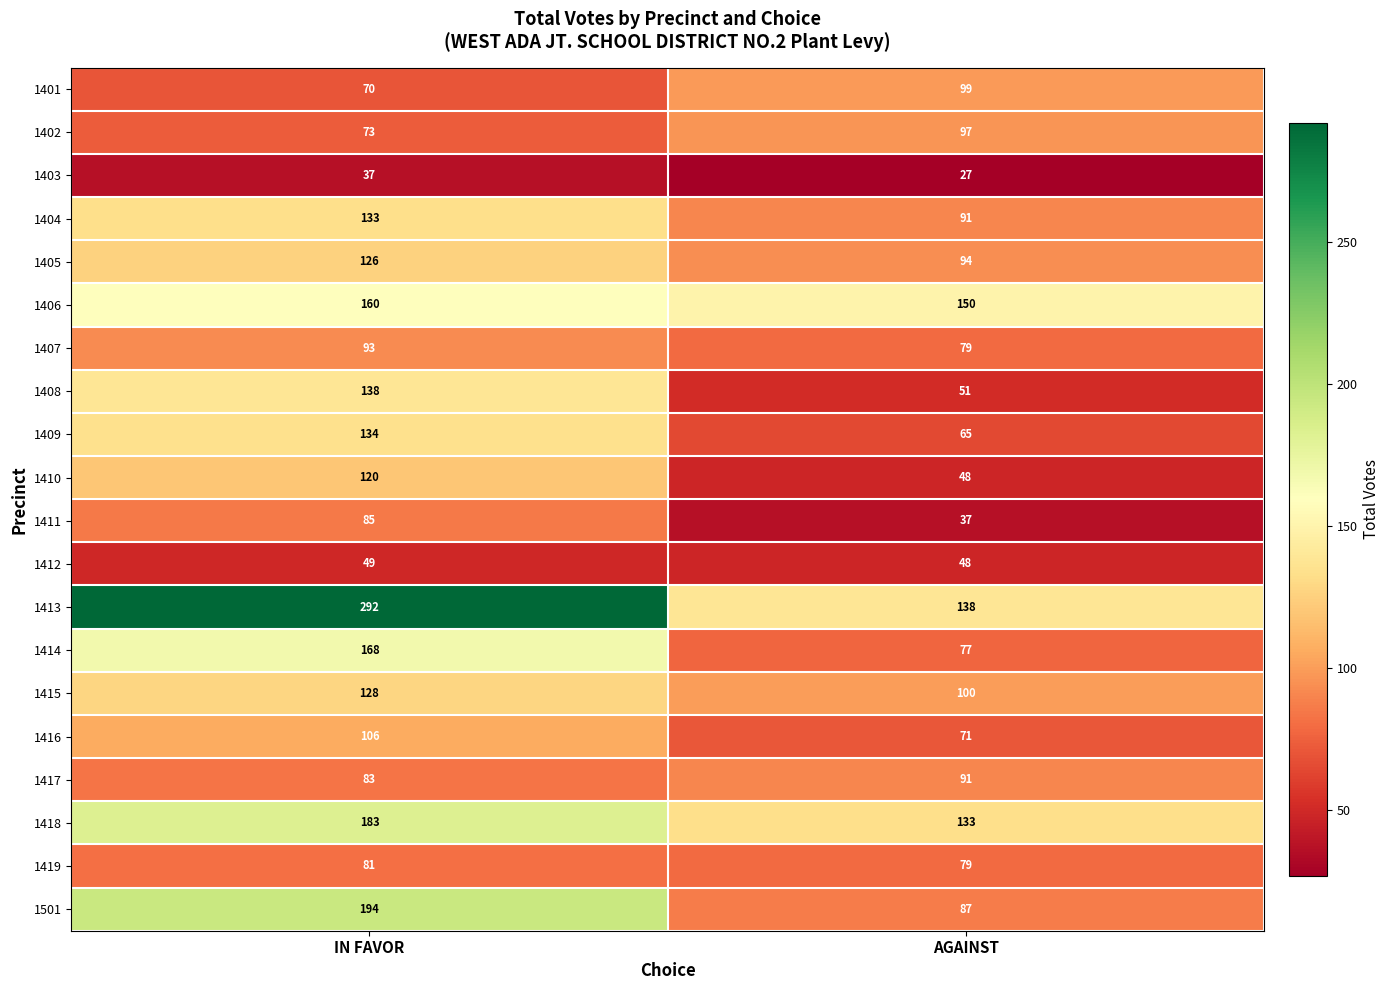

Which series has the widest spread of values?

1413